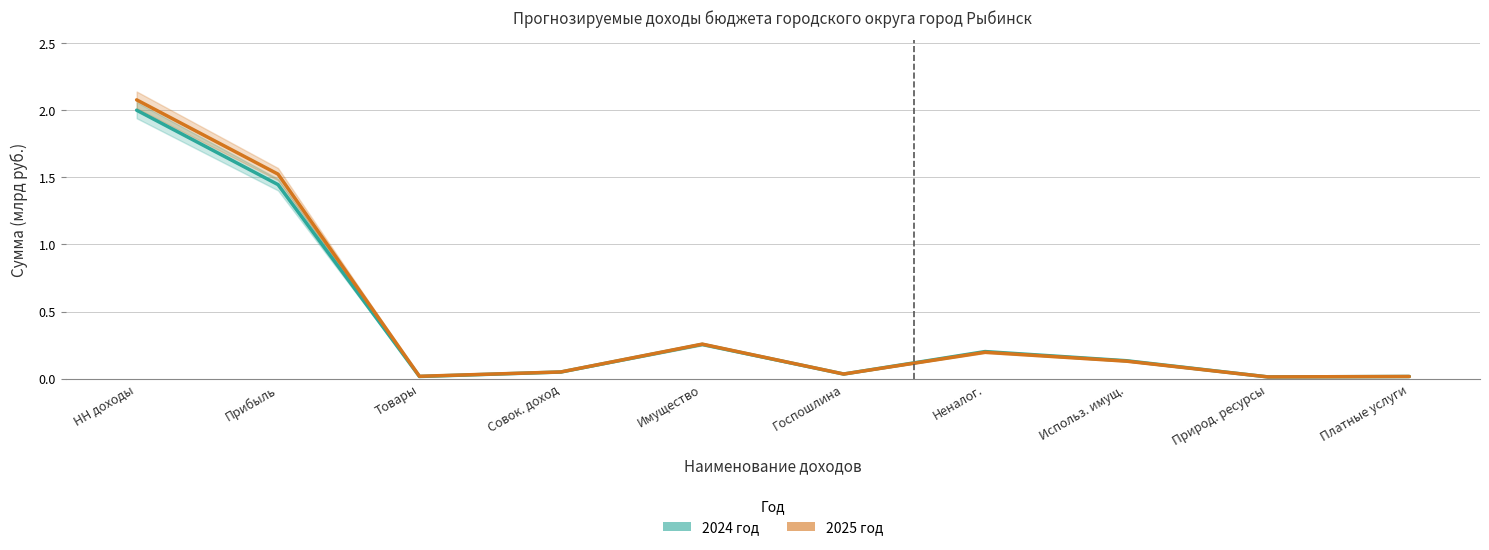

Which category has the highest value across all series?

НН доходы